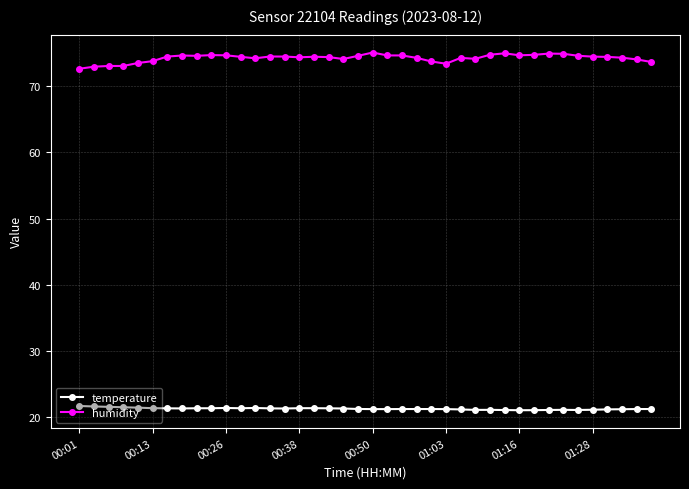

True or false: temperature has more than 2 interior local peaks.

True